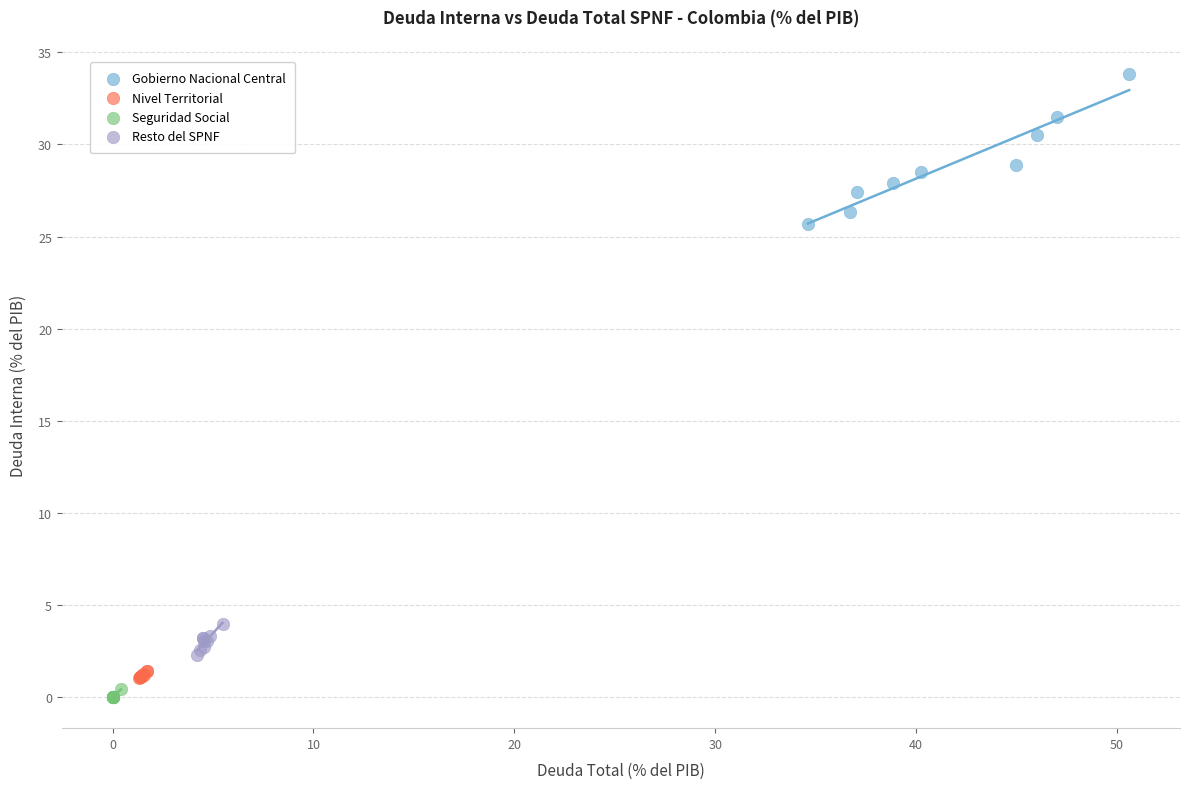

Which series has the widest spread of Y values?

Gobierno Nacional Central